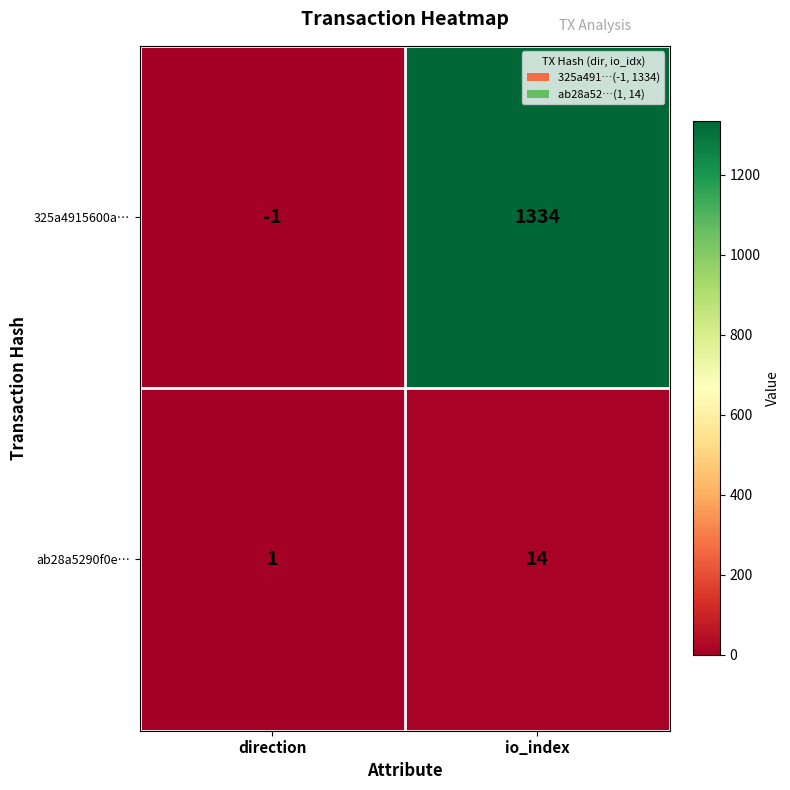

Is the value of 325a4915600a… at io_index greater than the value of ab28a5290f0e… at io_index?

Yes